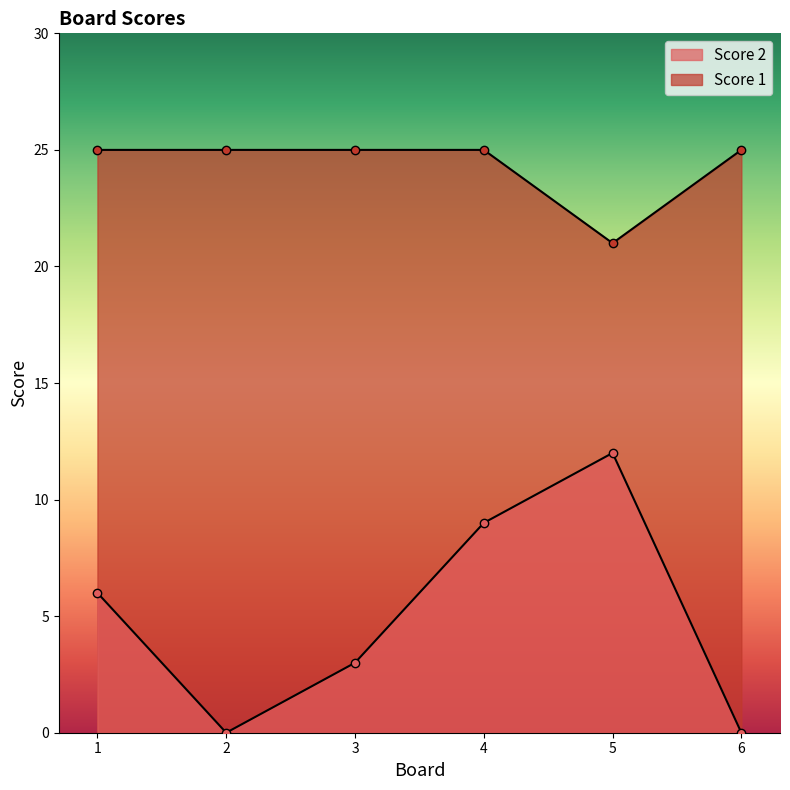

The value of Score 2 at 6 is 6. True or false?

False